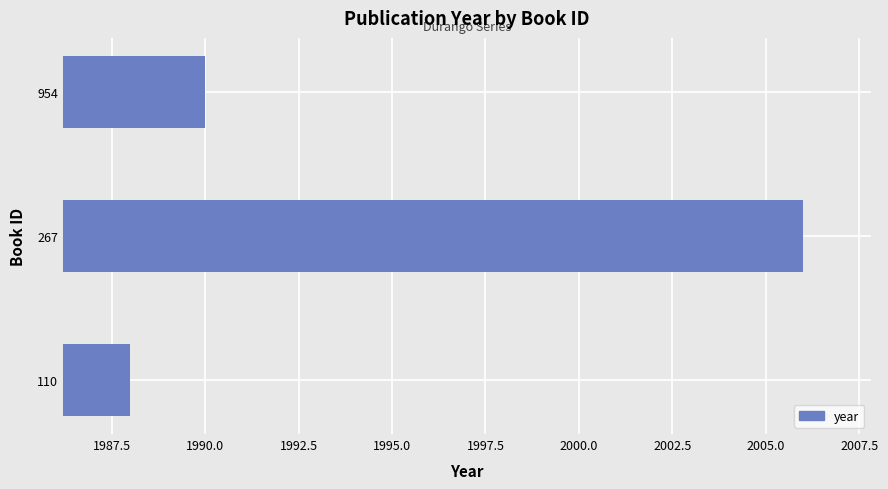

The chart shows a value of 1990 at 954. True or false?

True